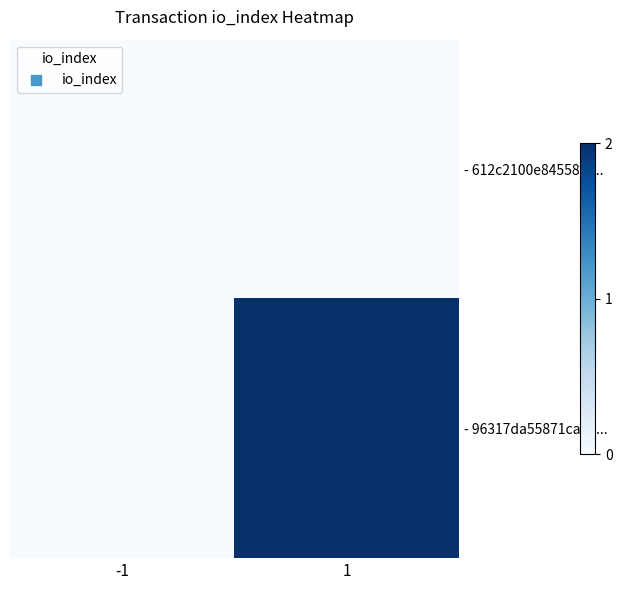

Between -1 and 1, which series saw the biggest shift?

- 96317da55871cae9...